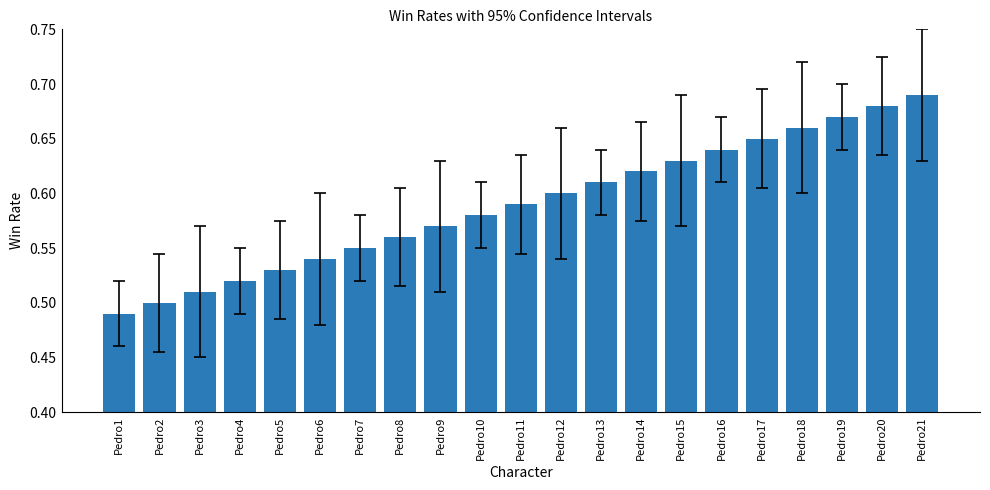

How many categories are shown in the chart?

21